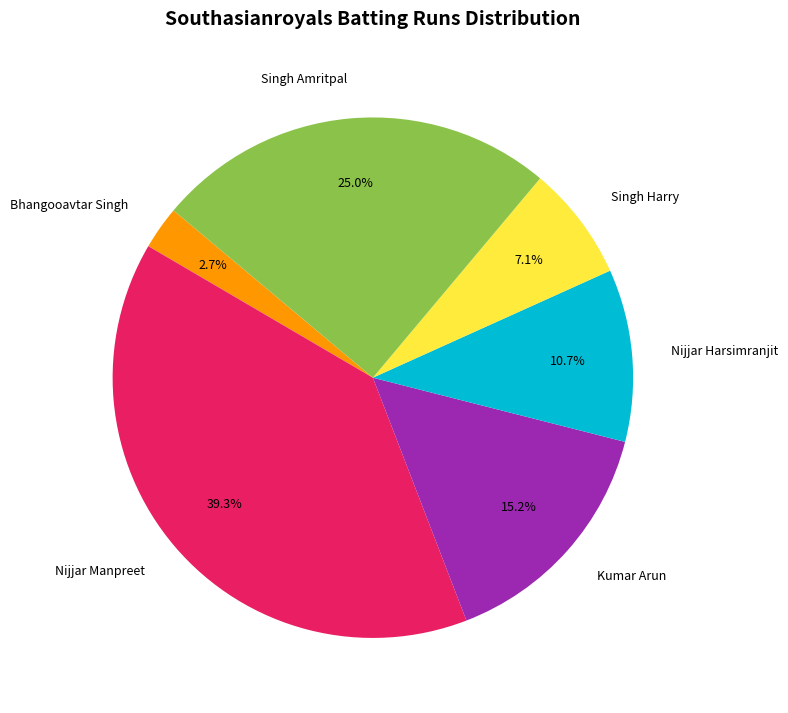

How many slices are in this pie chart?

6